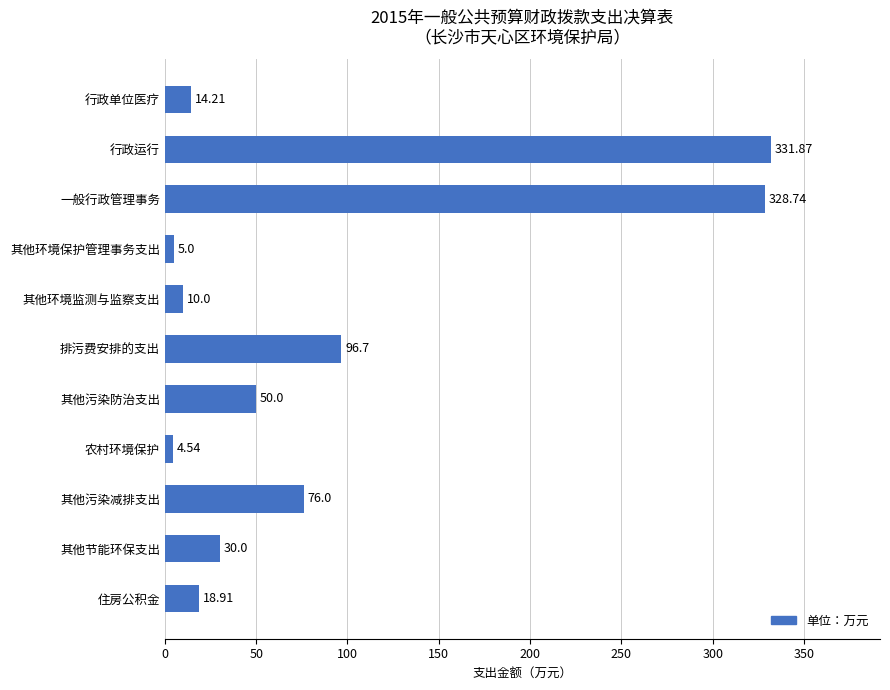

List the labels in order of value, largest first.

行政运行, 一般行政管理事务, 排污费安排的支出, 其他污染减排支出, 其他污染防治支出, 其他节能环保支出, 住房公积金, 行政单位医疗, 其他环境监测与监察支出, 其他环境保护管理事务支出, 农村环境保护